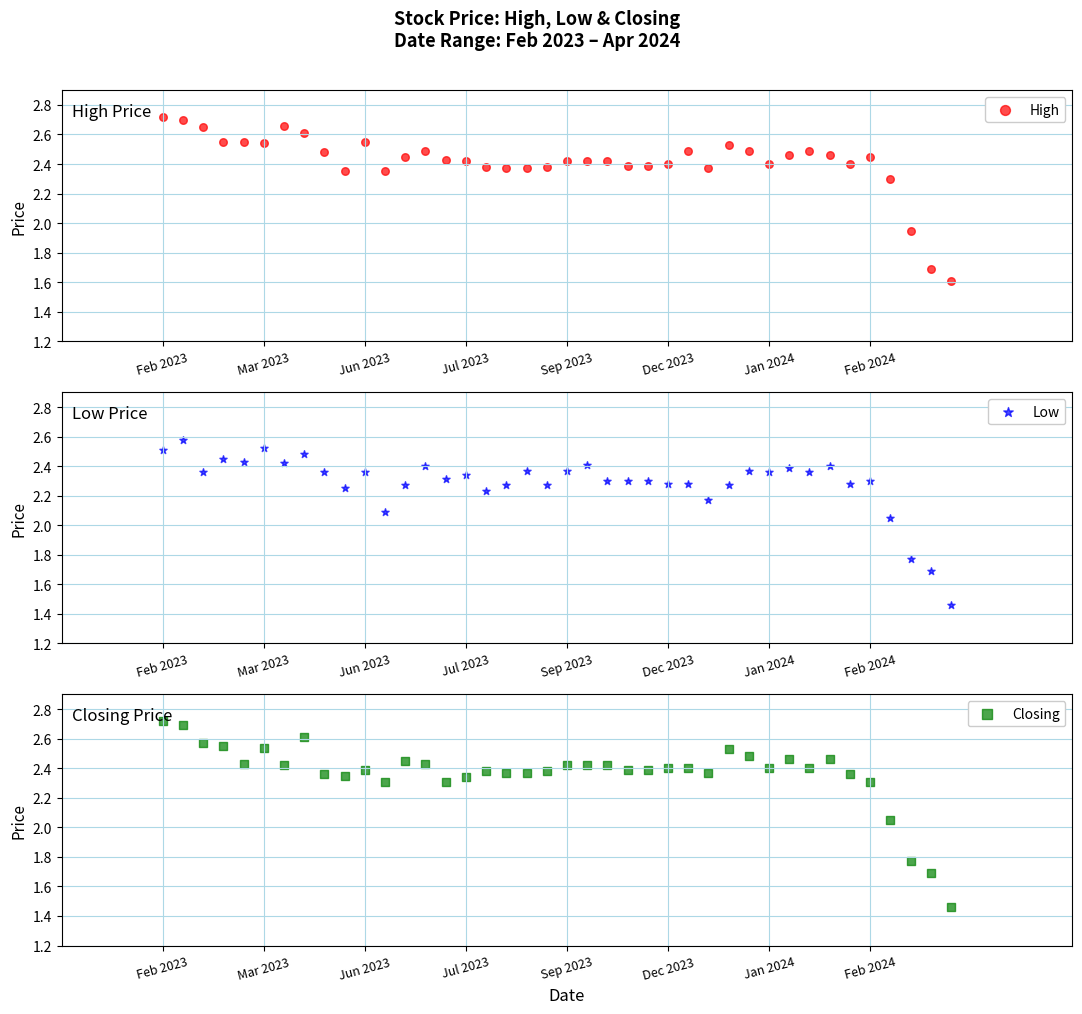

Which series reaches the maximum Y coordinate?

High